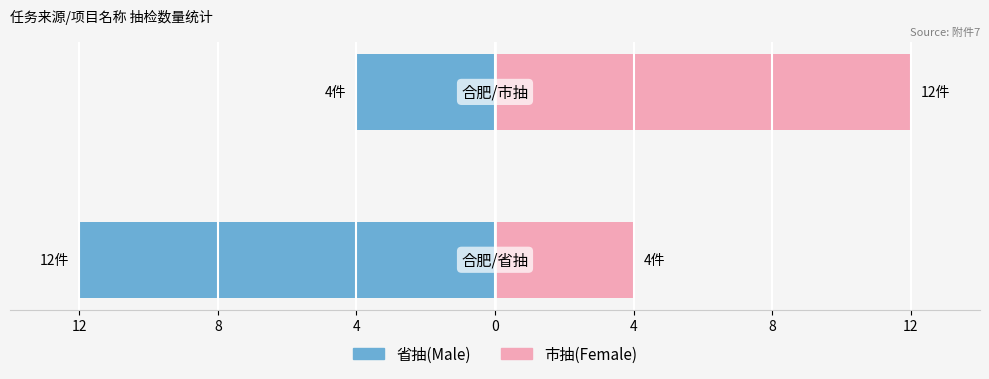

Which series has the widest spread of values?

省抽